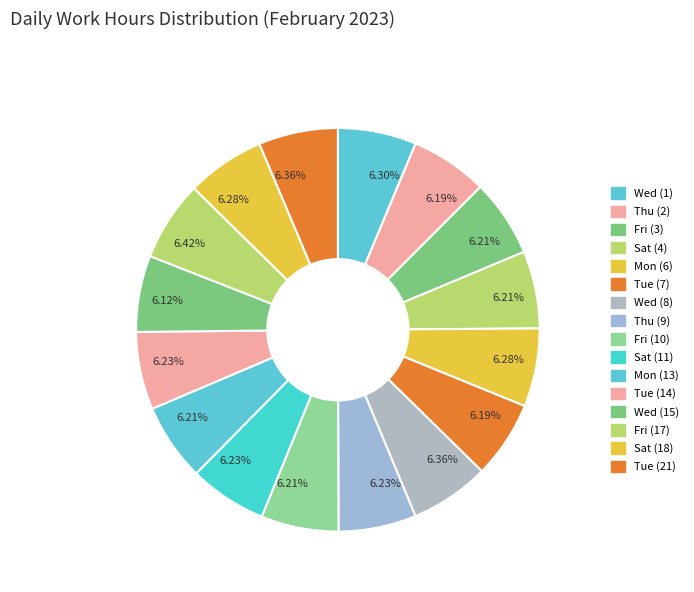

Rank the categories by value from lowest to highest.

Wed (15), Thu (2), Tue (7), Fri (3), Sat (4), Mon (13), Fri (10), Thu (9), Sat (11), Tue (14), Mon (6), Sat (18), Wed (1), Tue (21), Wed (8), Fri (17)